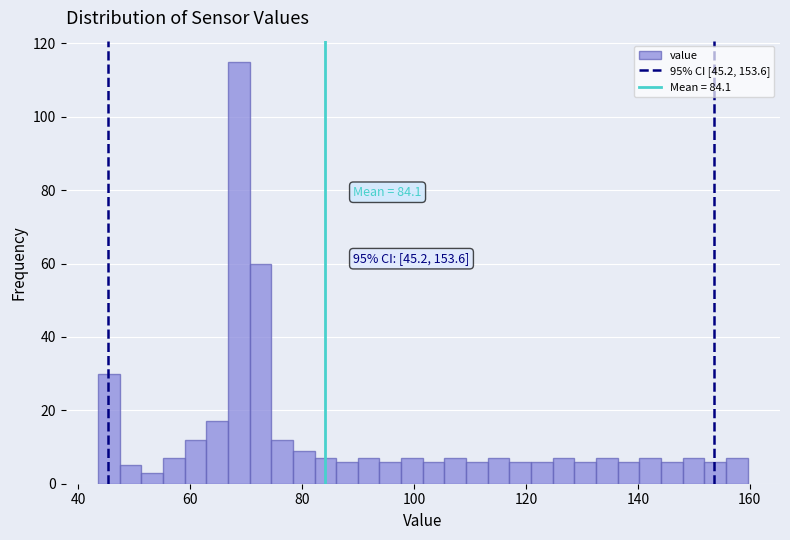

Read against the x-axis, roughly where is the centre of the tallest bar?

68